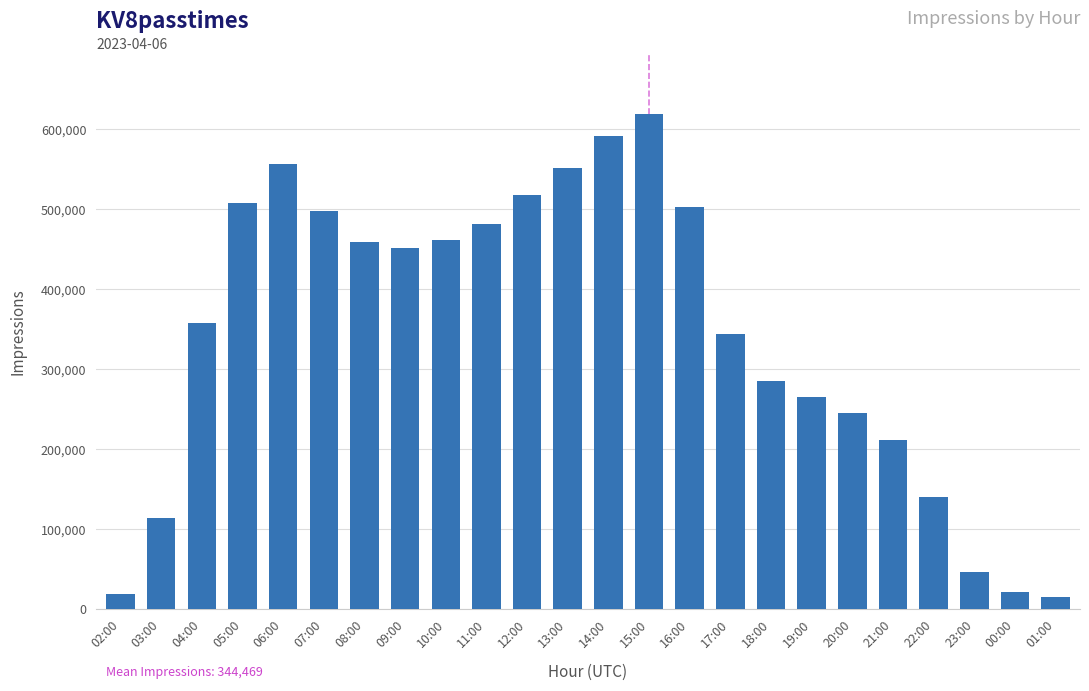

At which label is the value closest to 317320?

17:00